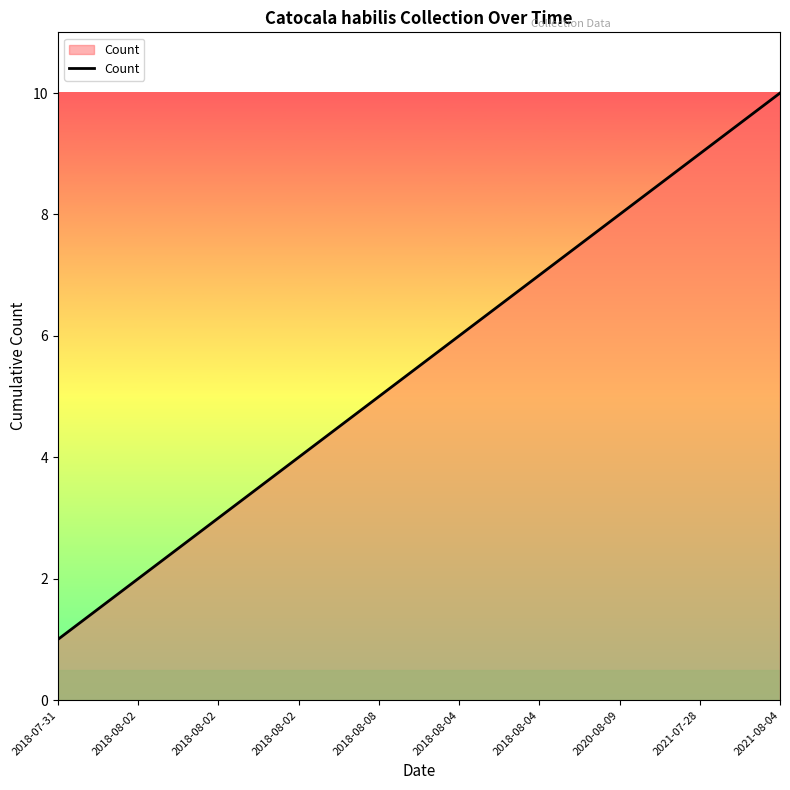

What is the ratio of the value at 2018-08-02 to the value at 2018-07-31?

4.0